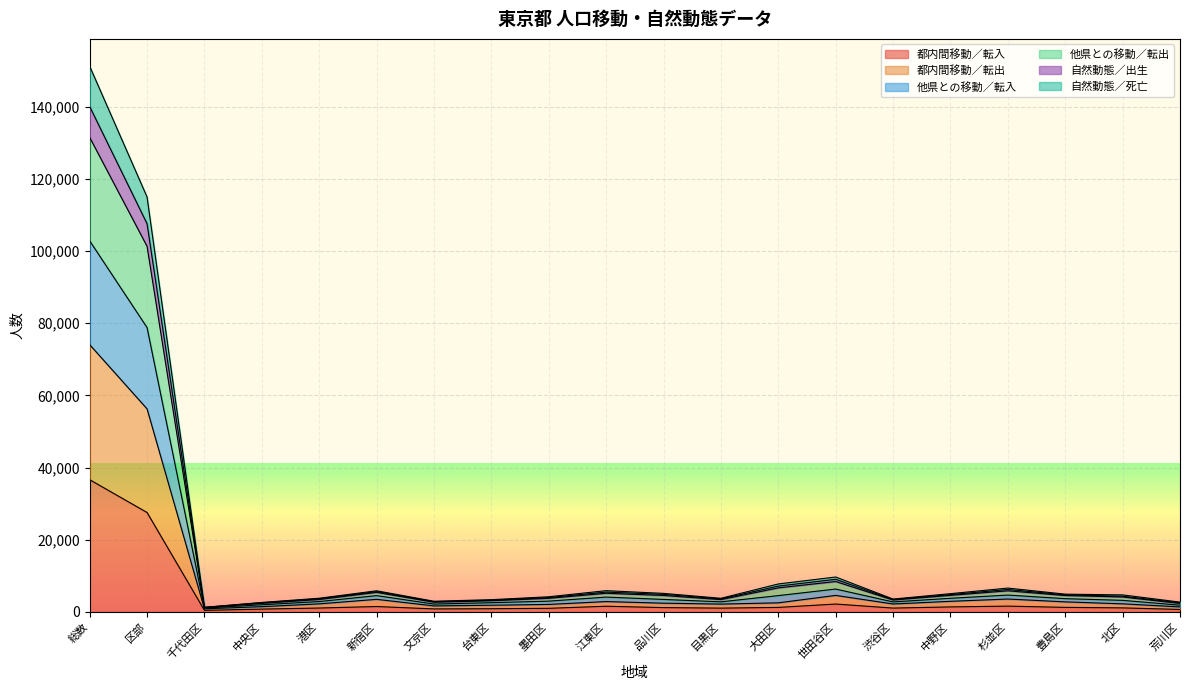

What is the label of the 15th point from the left?

渋谷区